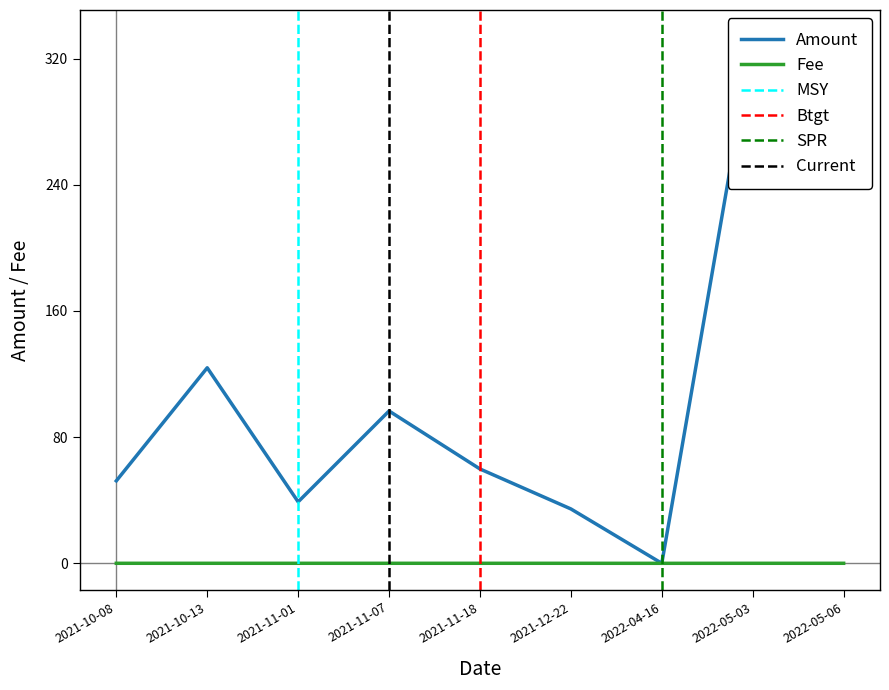

Rank the series by their average value, from lowest to highest.

Fee, Amount